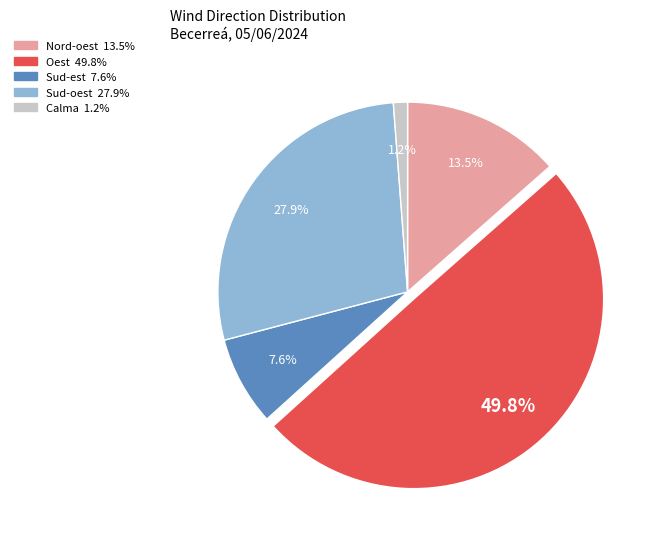

Count the number of slices in the pie.

5